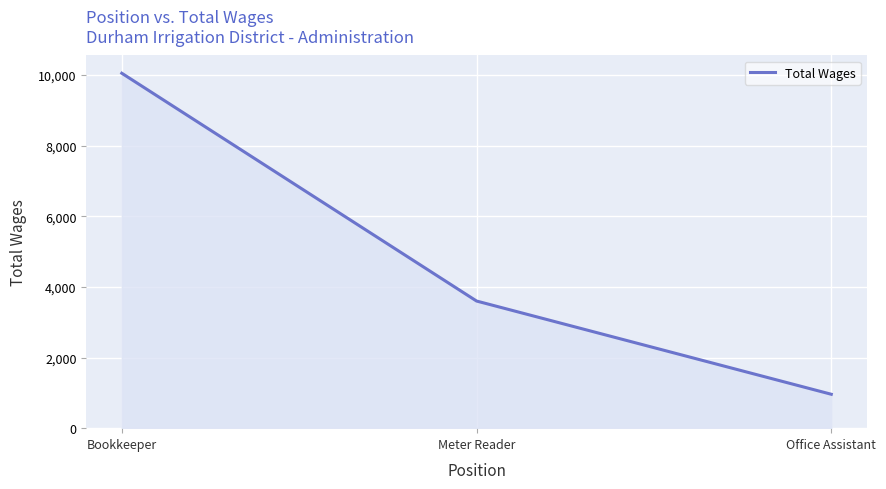

List the labels in order of value, smallest first.

Office Assistant, Meter Reader, Bookkeeper